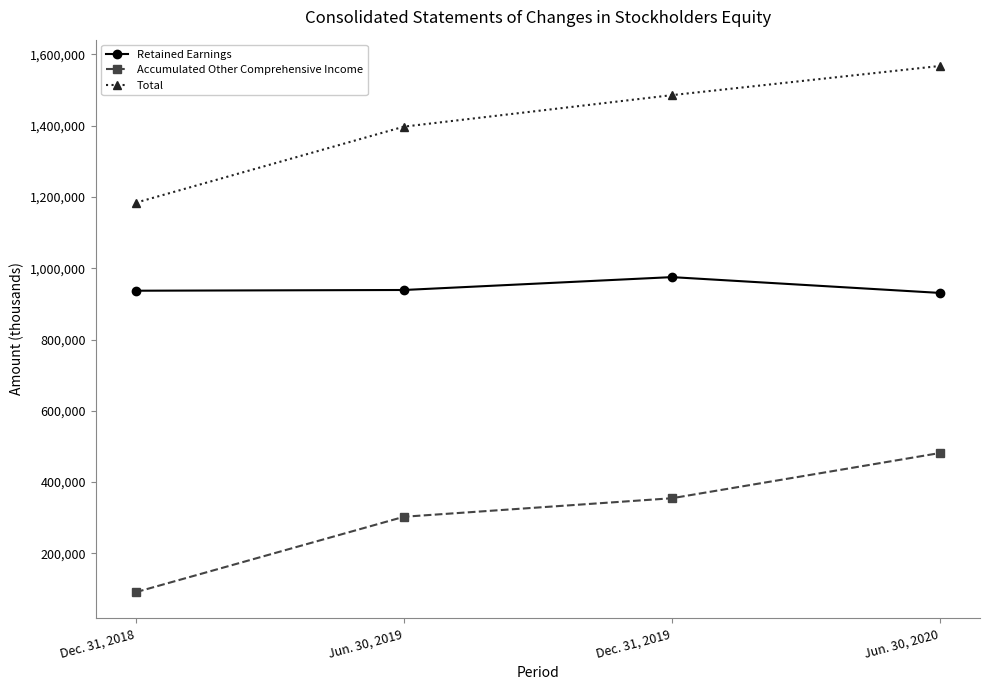

What is the approximate value of Accumulated Other Comprehensive Income at Dec. 31, 2019?

354764